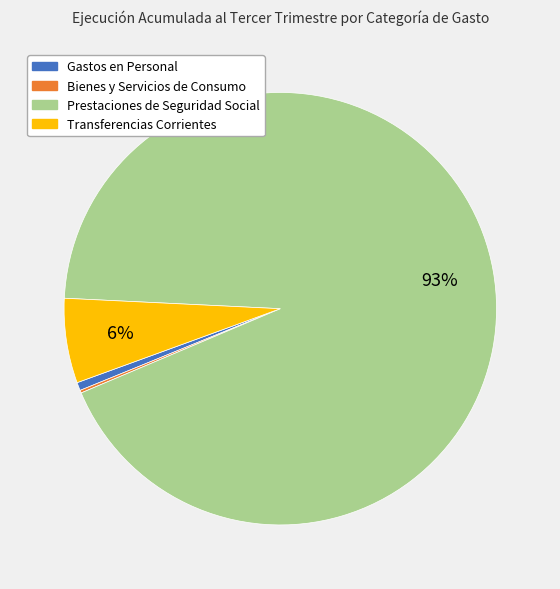

What percentage is the Prestaciones de Seguridad Social slice, to the nearest percent?

93%